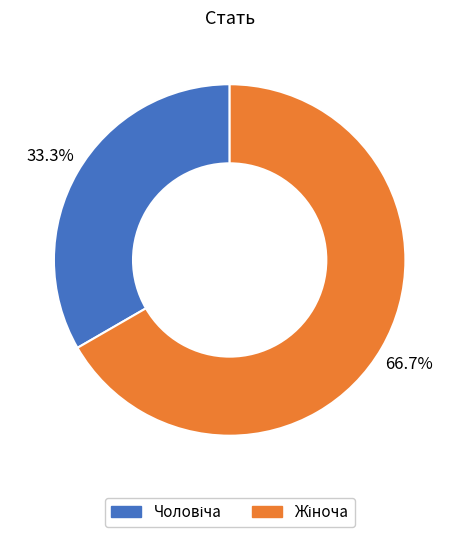

Is there any slice that represents more than half of the pie?

Yes